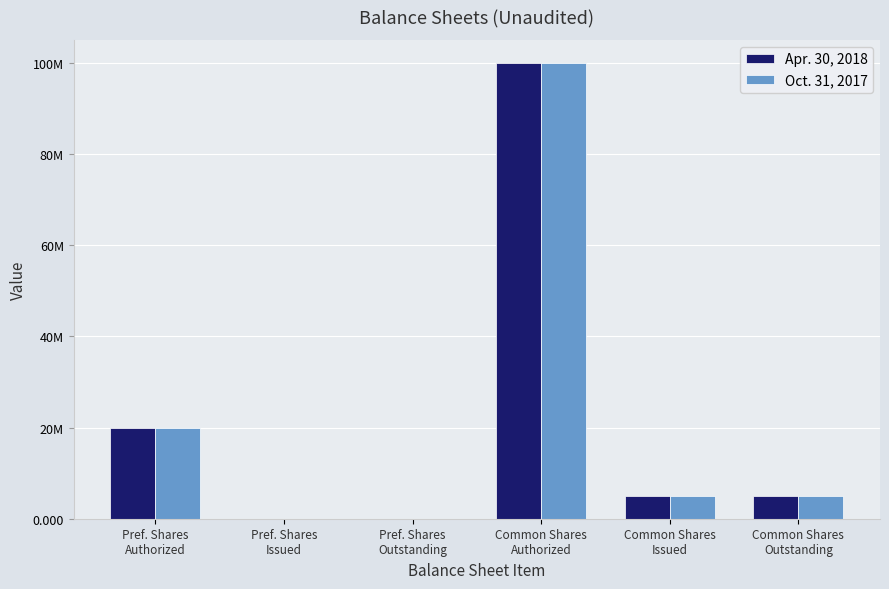

Does the chart contain stacked bars?

No